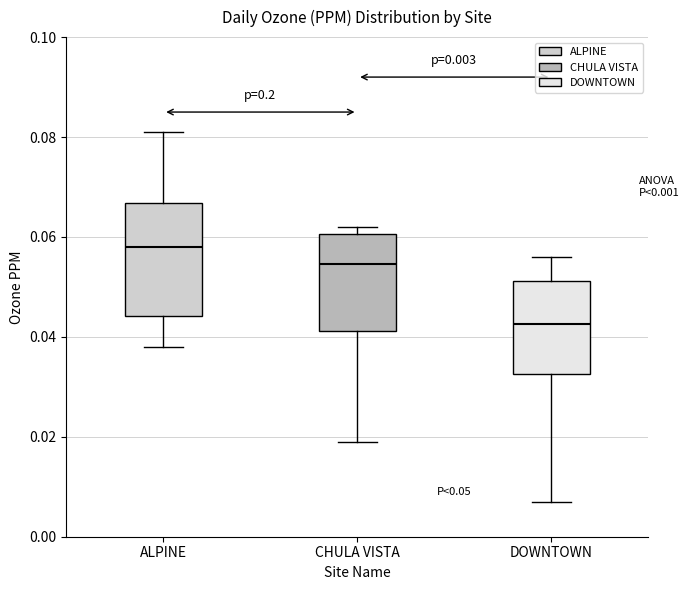

Which box is the tallest, from its lower edge to its upper edge?

ALPINE